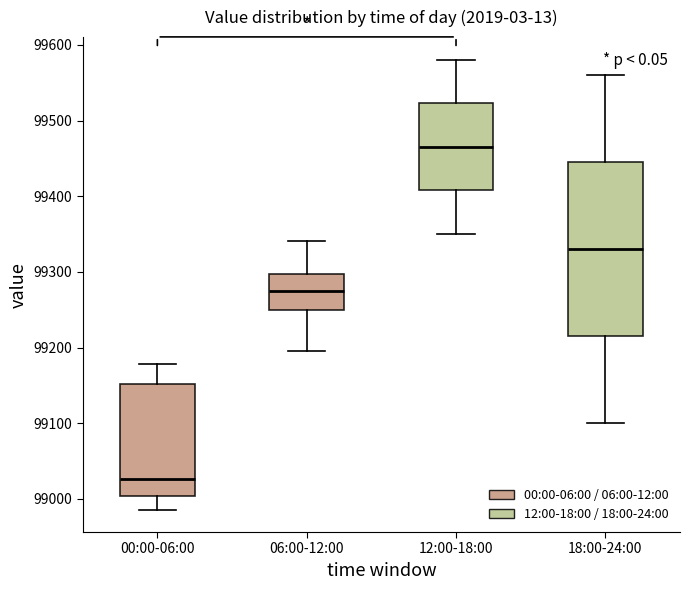

Which box's median line is the highest?

12:00-18:00